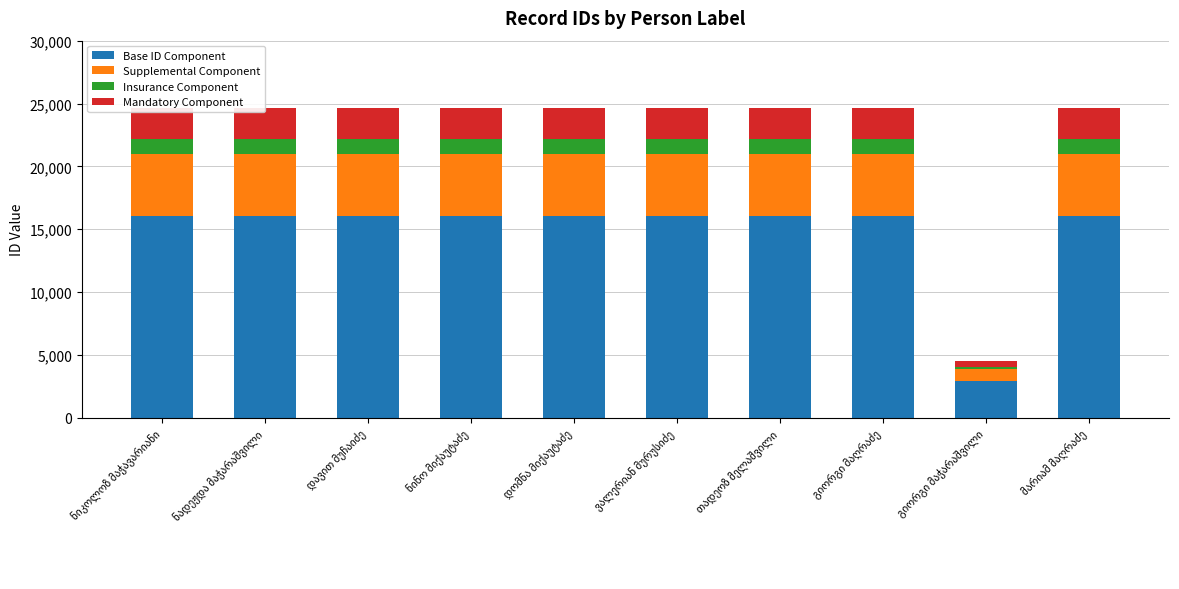

Reading left to right, what are all the values shown in this chart?

Base ID Component: 16028	16027	16027	16032	16031	16030	16030	16029	2934	16029
Supplemental Component: 4931	4931	4931	4933	4932	4932	4932	4932	903	4932
Insurance Component: 1232	1232	1232	1233	1233	1233	1233	1233	225	1233
Mandatory Component: 2468	2468	2467	2467	2468	2468	2467	2467	453	2466